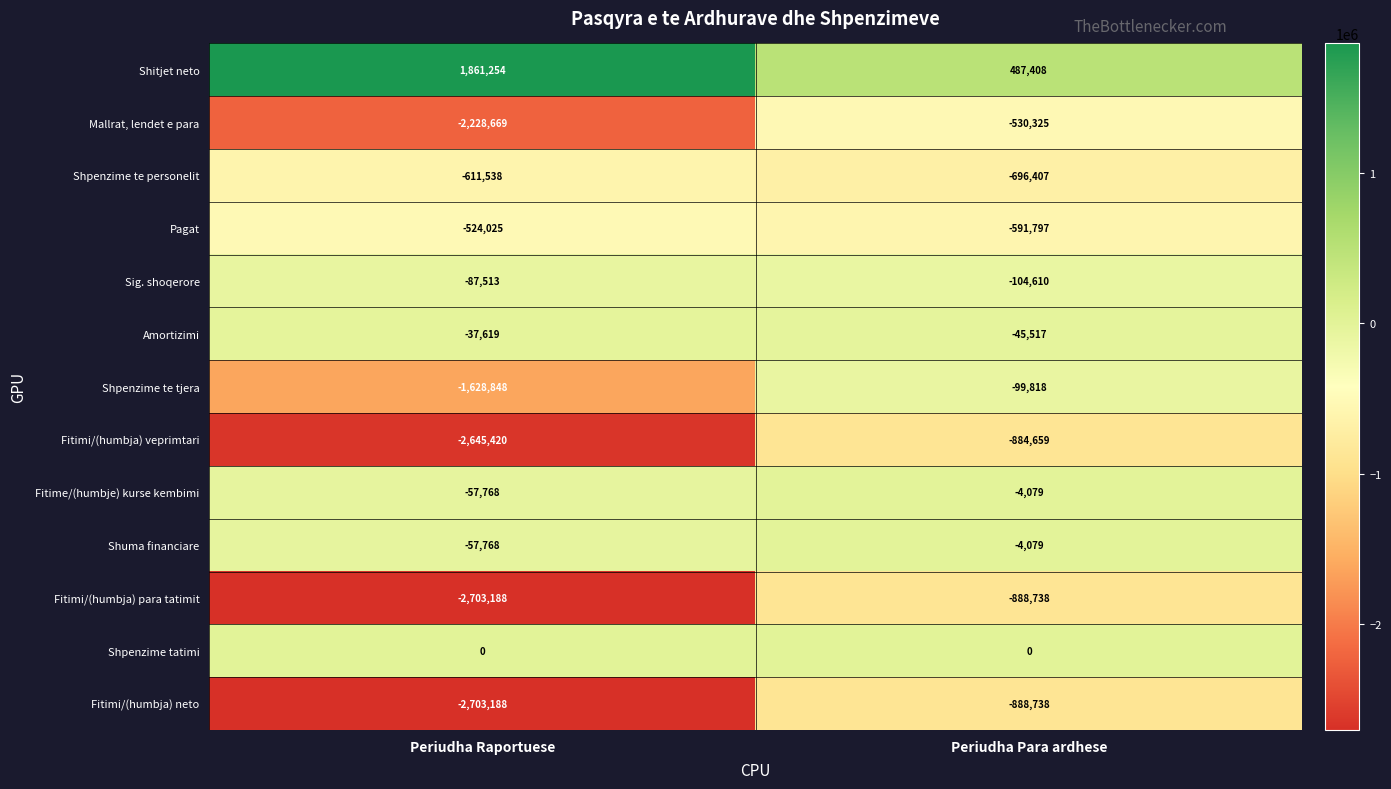

Where is Fitimi/(humbja) para tatimit nearest to the value -1795963?

Periudha Raportuese